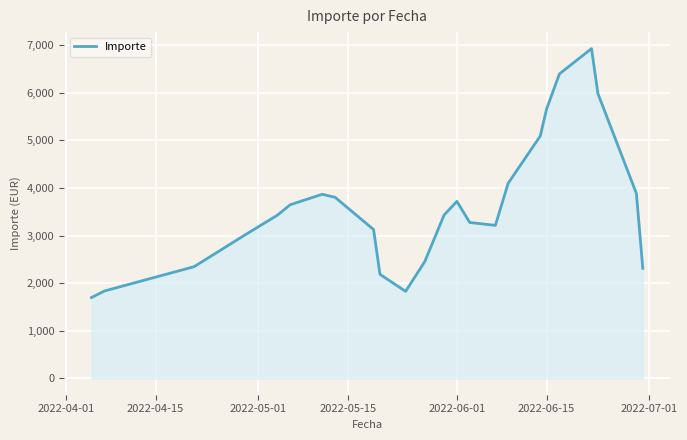

What is the difference between the maximum and minimum values?

5233.3